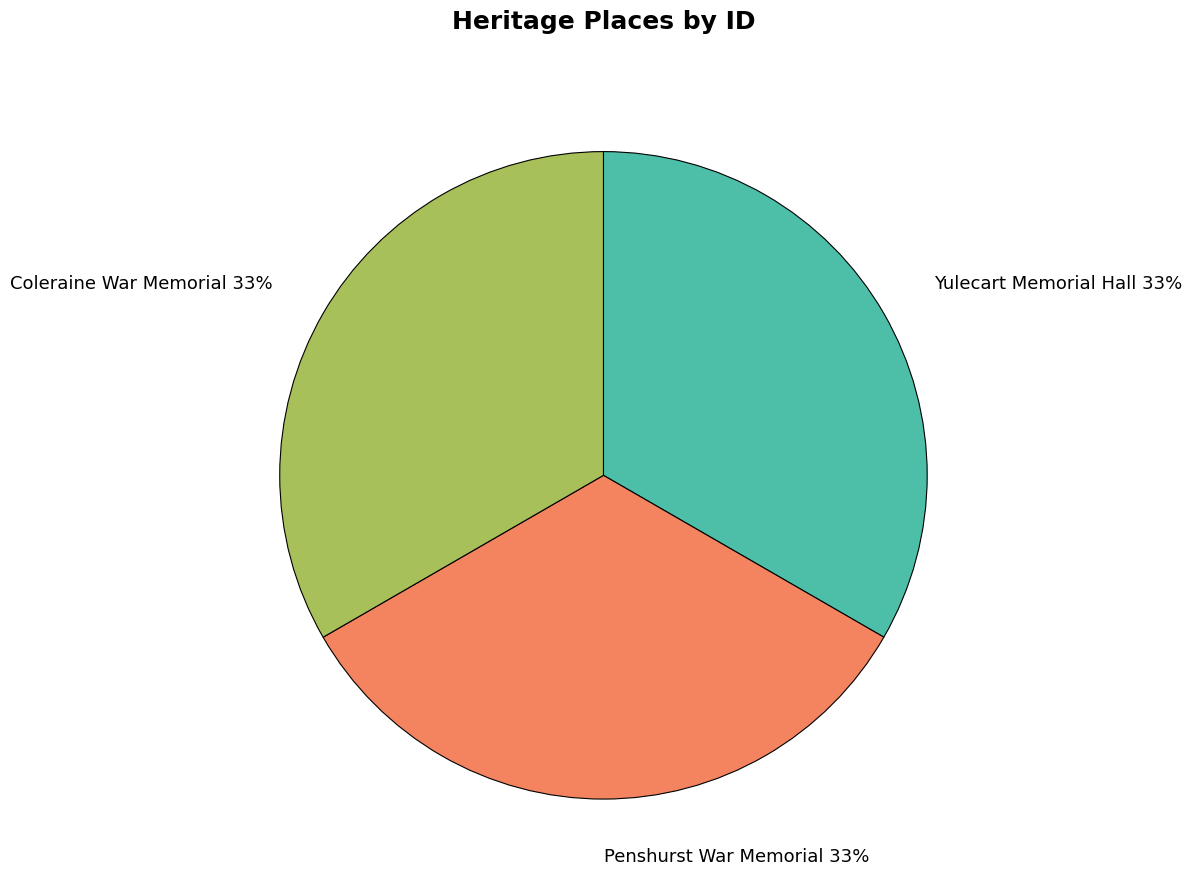

What percentage is the Penshurst War Memorial 33% slice, to the nearest percent?

33%